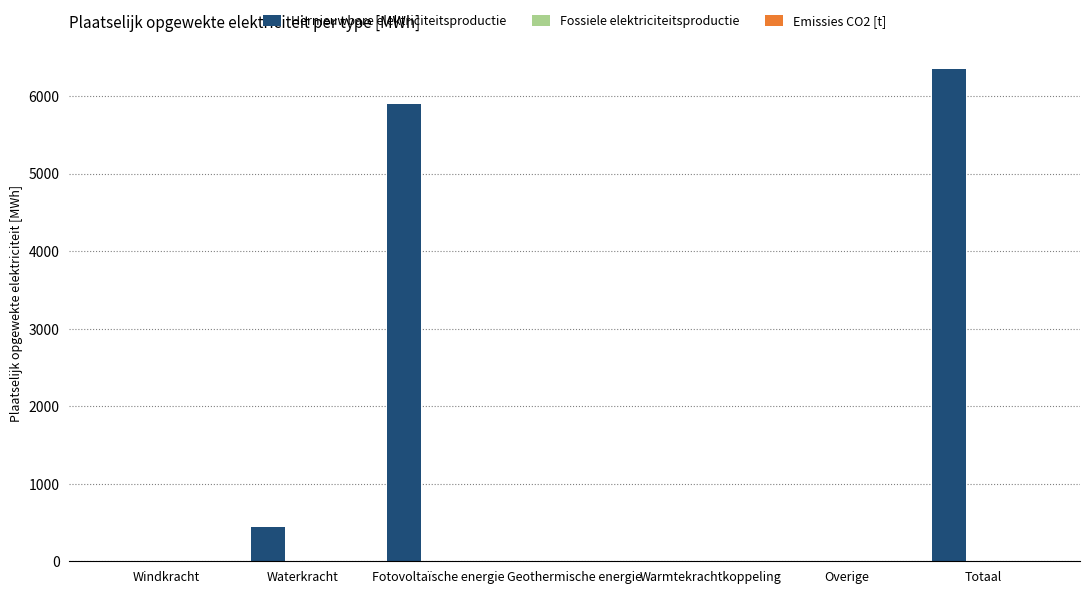

Are the bars horizontal?

No